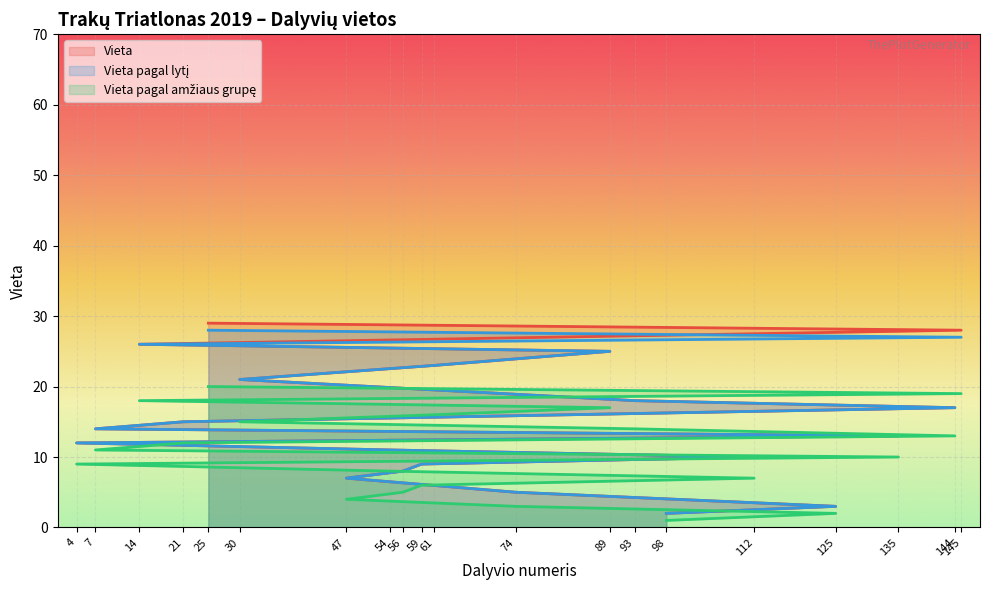

True or false: Vieta pagal amžiaus grupę and Vieta pagal lytį cross at least once.

False